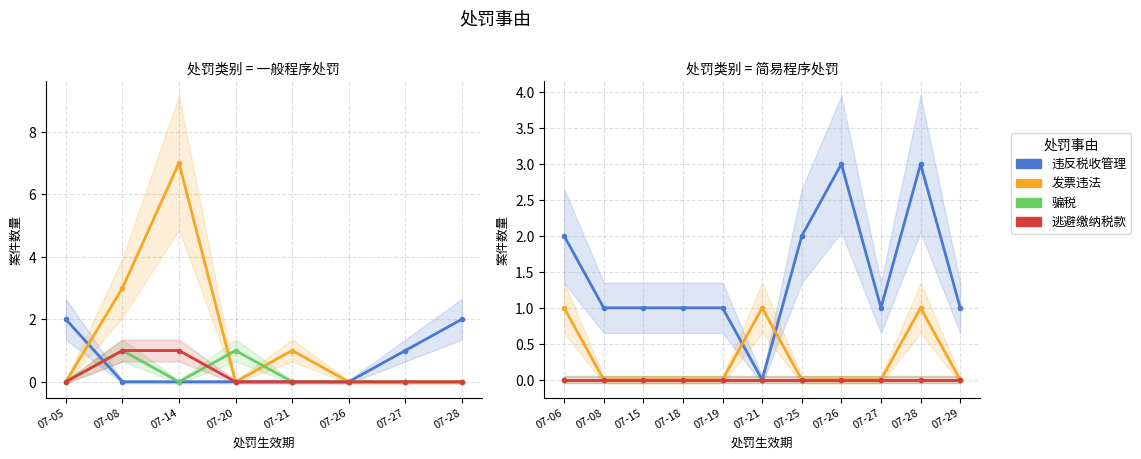

True or false: 骗税 and 逃避缴纳税款 intersect in this chart.

False